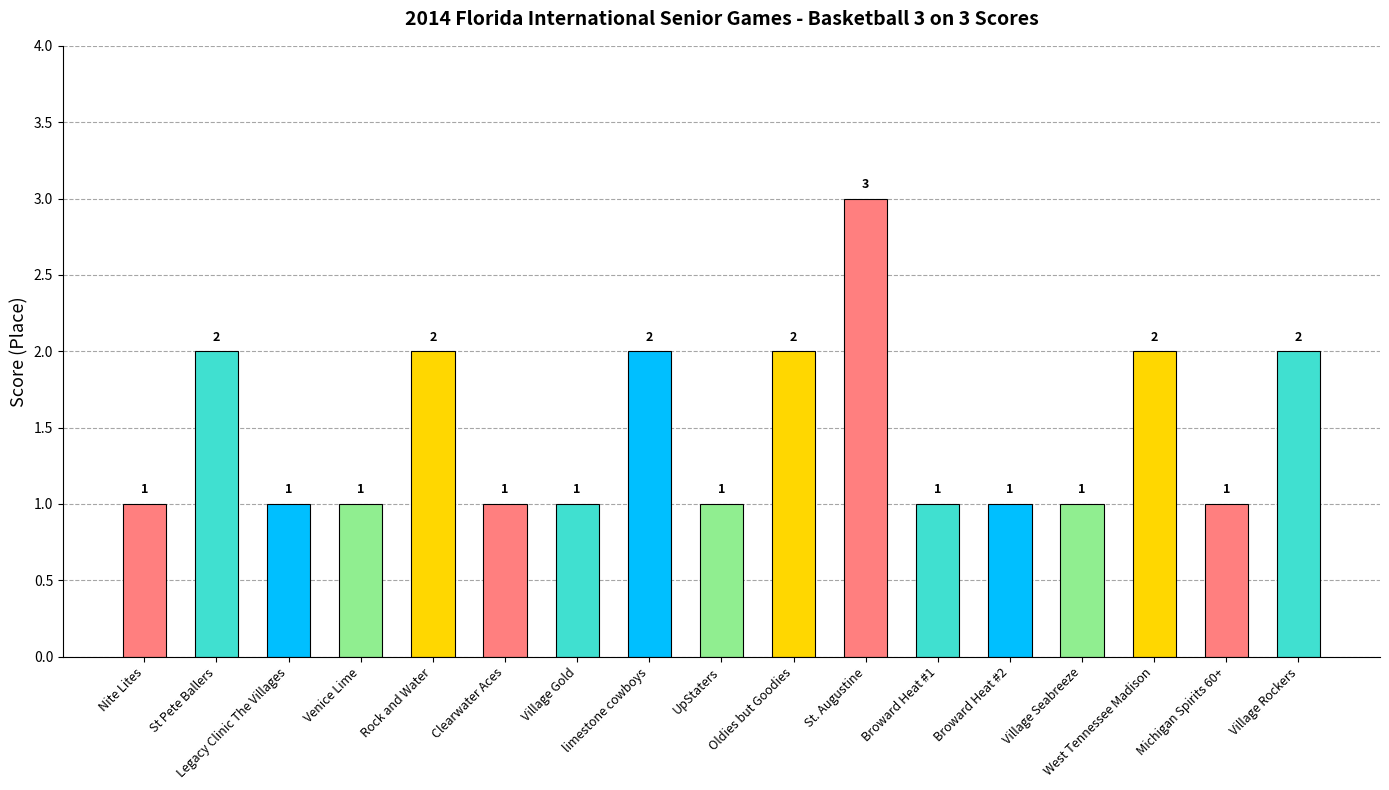

What is the sum of all values?

25